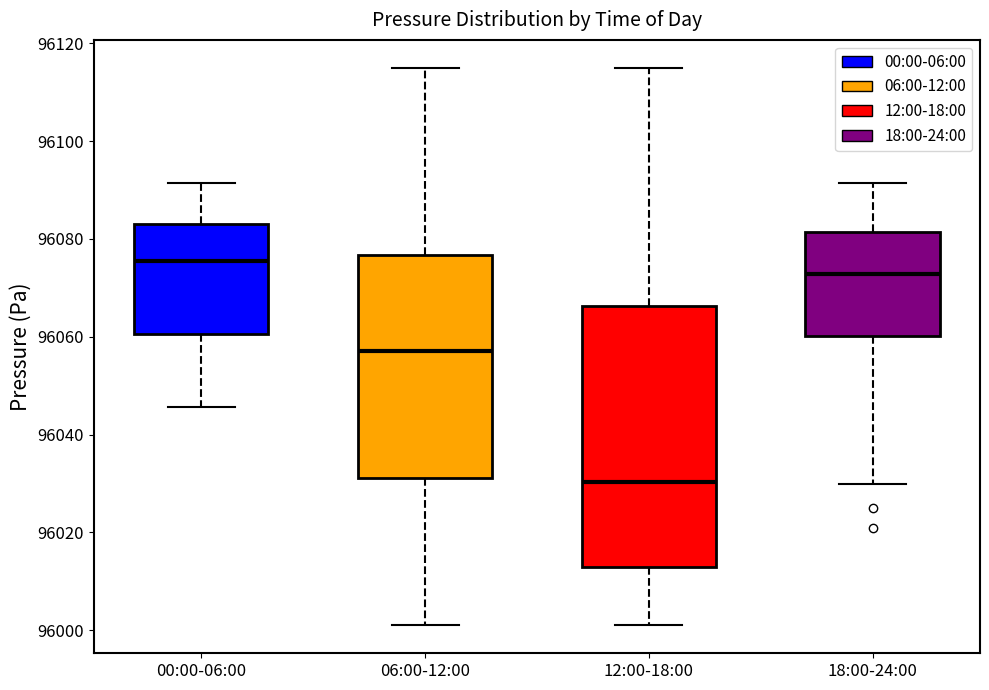

Reading left to right, read every box against the y-axis: the position of its median line, the range the box covers, and the ends of its whiskers. The values are not printed on the chart, so give them approximately, as read against the axis.

00:00-06:00: median 96076, box 96060 to 96084, whiskers 96046 to 96092
06:00-12:00: median 96058, box 96032 to 96076, whiskers 96002 to 96116
12:00-18:00: median 96030, box 96014 to 96066, whiskers 96002 to 96116
18:00-24:00: median 96072, box 96060 to 96082, whiskers 96030 to 96092